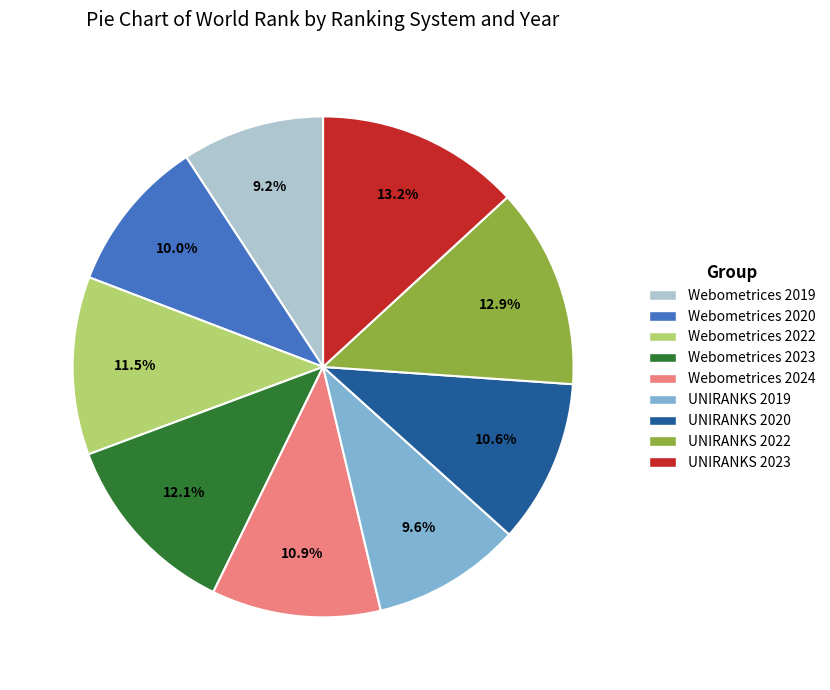

Is there any slice that represents more than half of the pie?

No